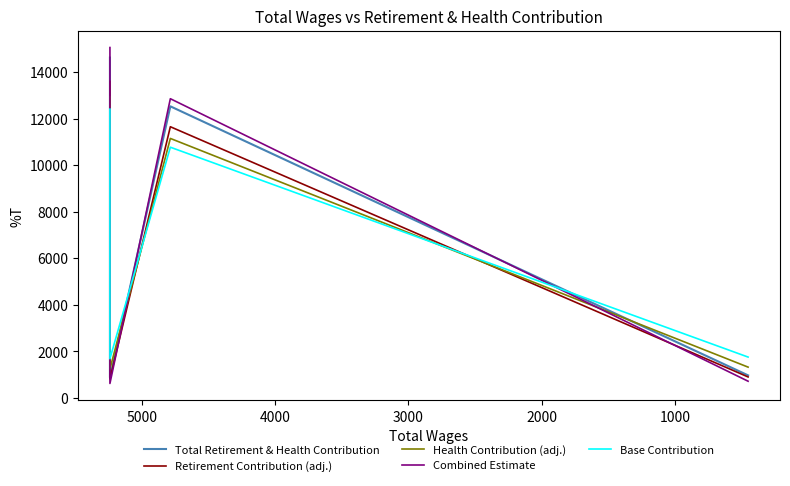

Is the value of Base Contribution at 0 greater than the value of Total Retirement & Health Contribution at 1000?

No